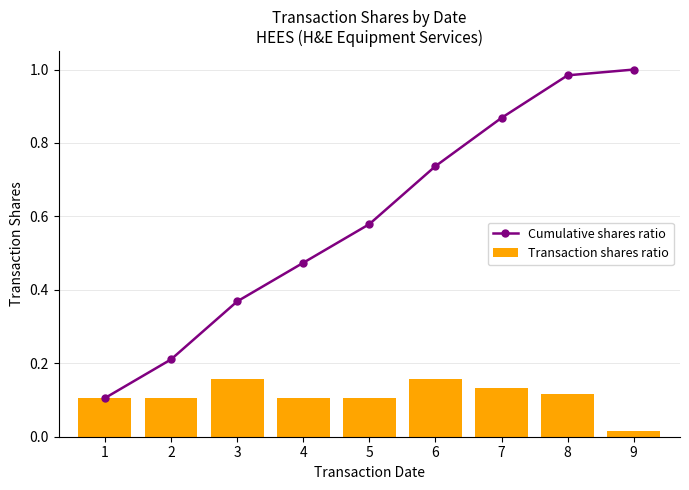

At which label does Transaction shares ratio reach its minimum?

9